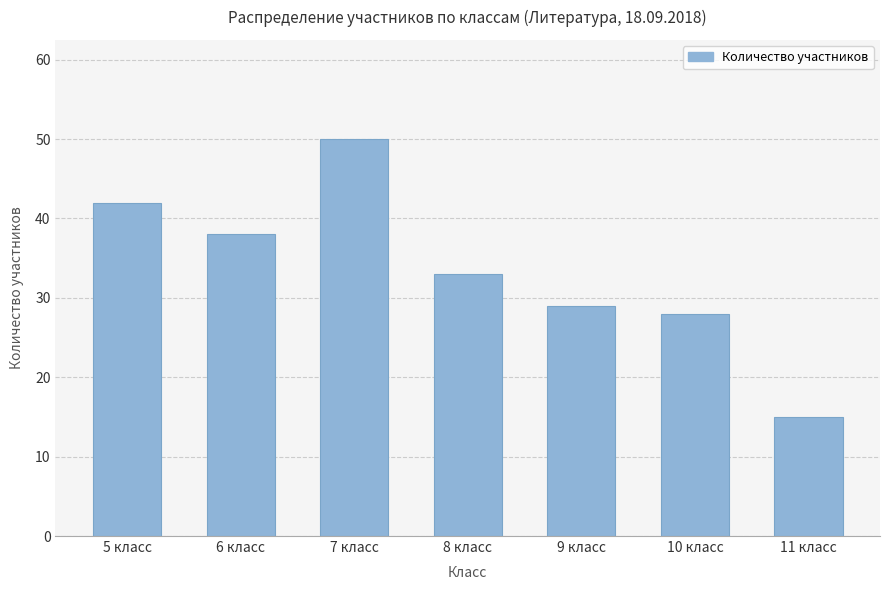

What is the label of the 1st bar from the right?

11 класс